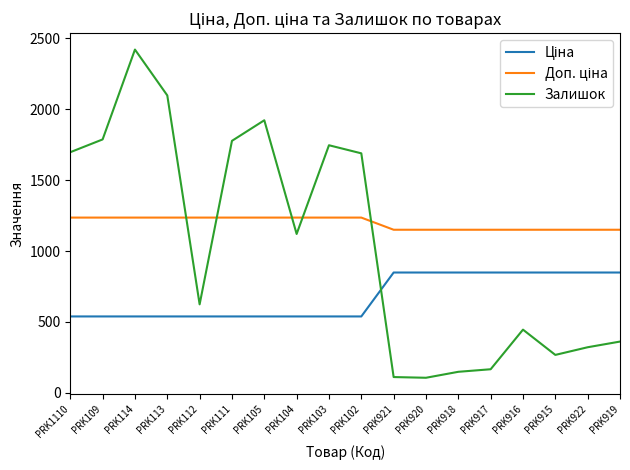

What is the difference between the Залишок values at PRK112 and PRK103?

1121.0